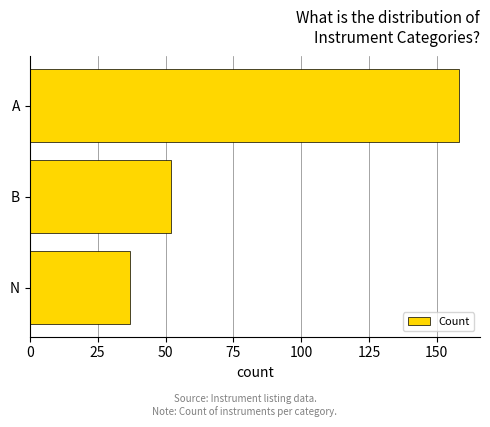

List the labels in order of value, largest first.

A, B, N